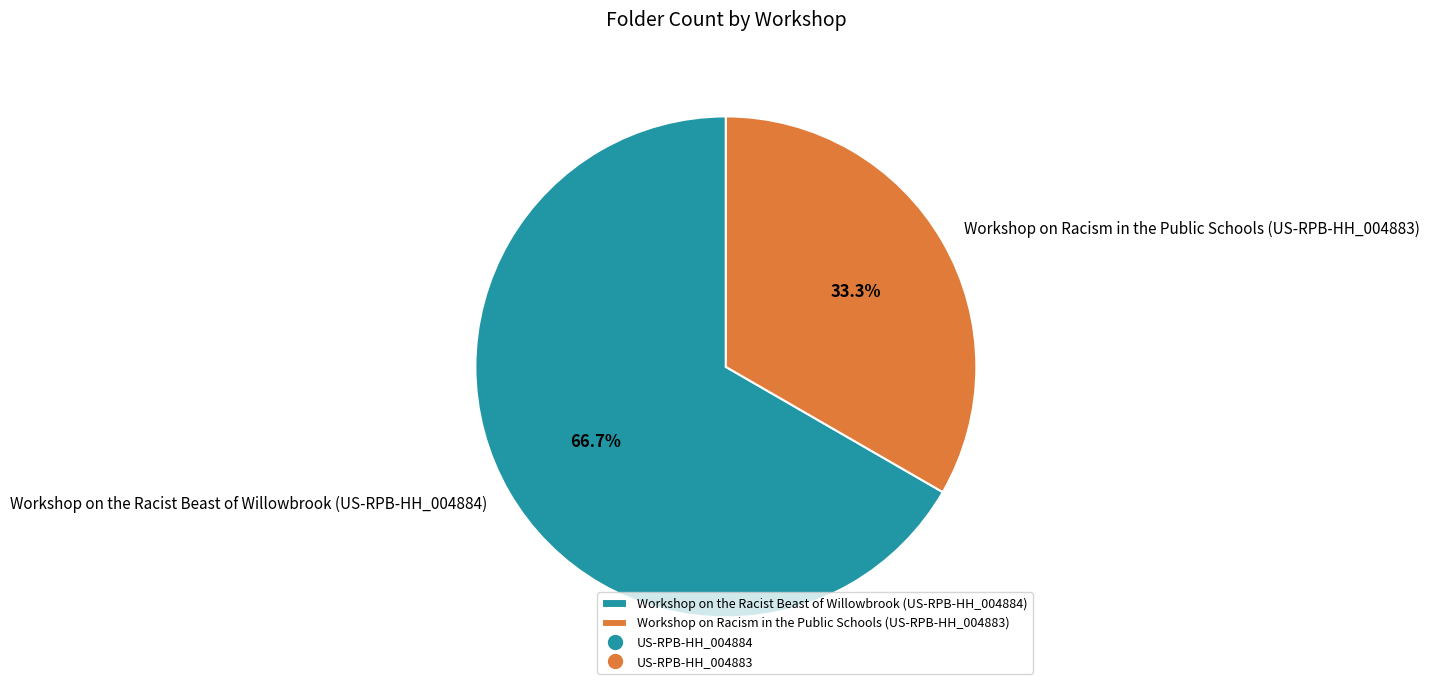

Does Workshop on Racism in the Public Schools (US-RPB-HH_004883) represent more than half of the total?

No